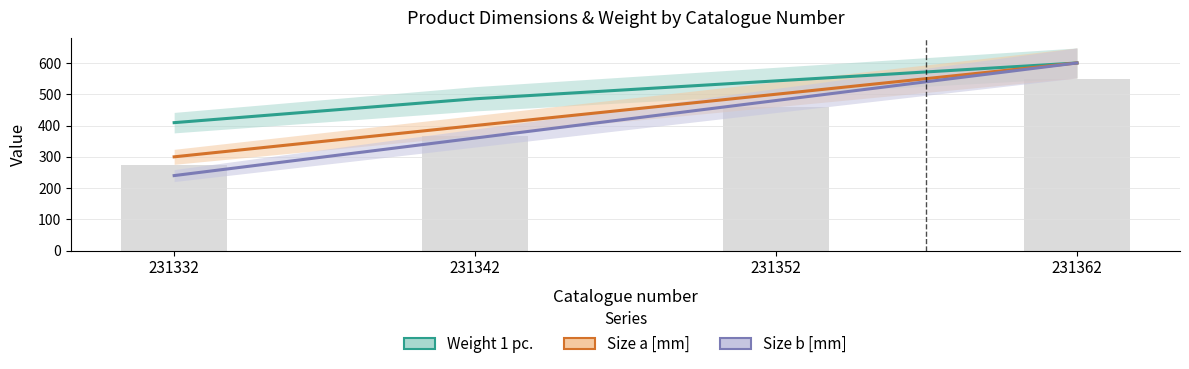

What is the minimum value for Size b [mm]?

240.0